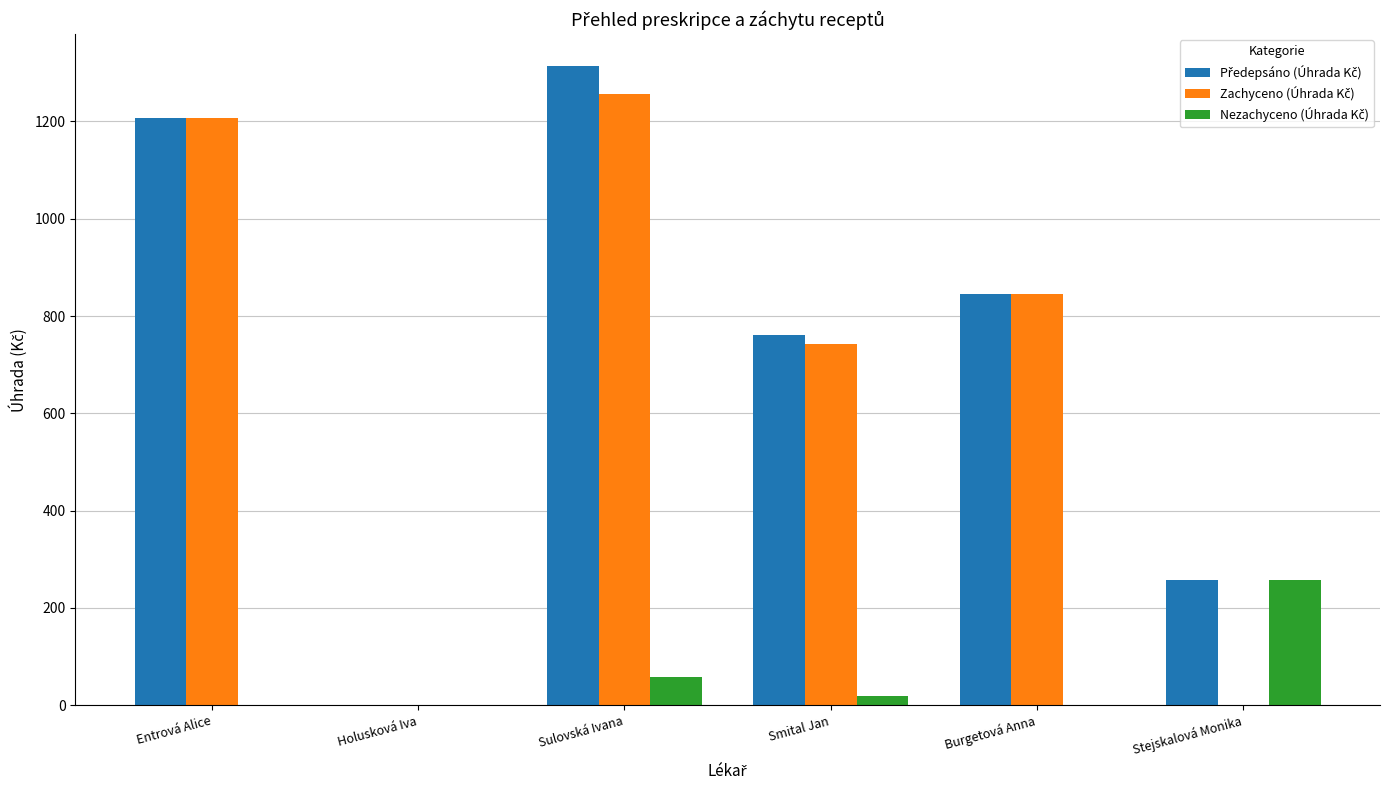

At which category is the sum across all series the highest?

Sulovská Ivana